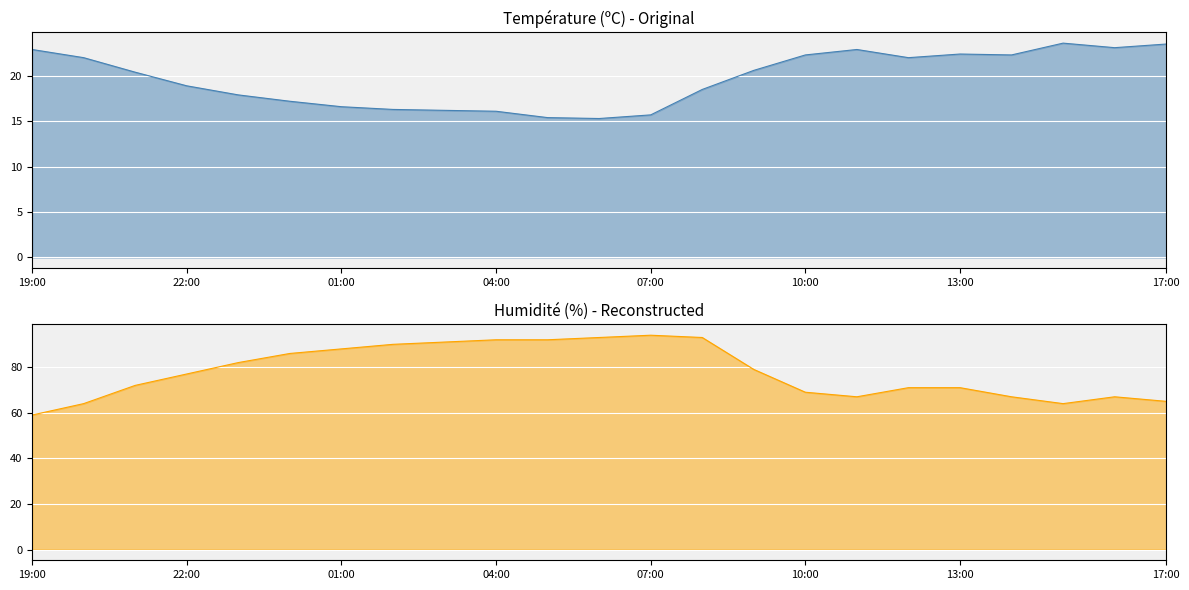

True or false: Humidité (%) and Température (ºC) intersect in this chart.

False